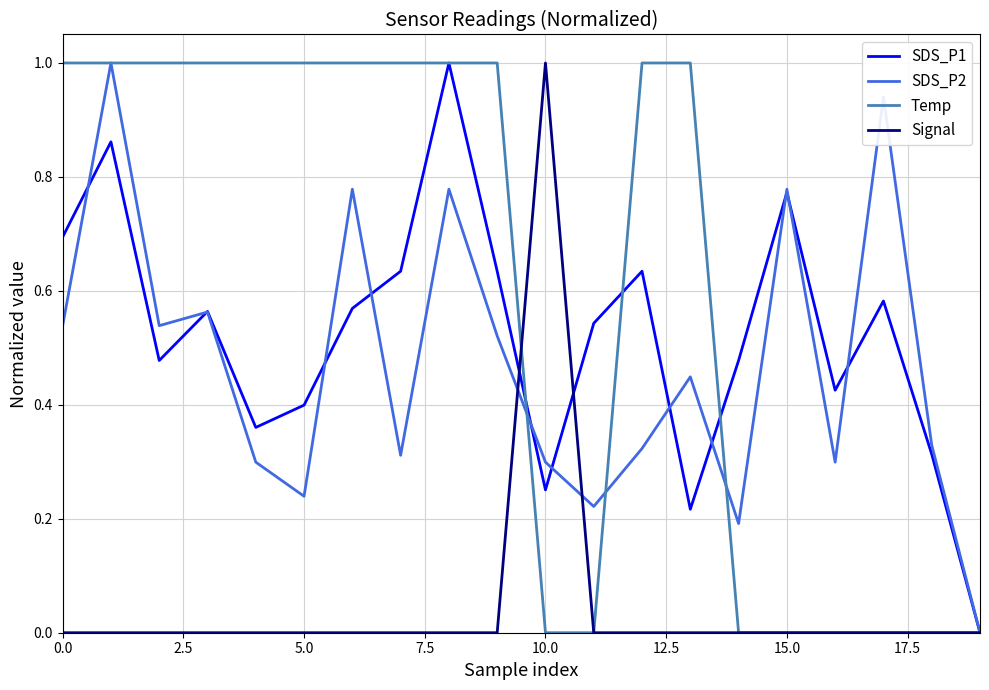

Which series has the largest total across all categories?

Temp